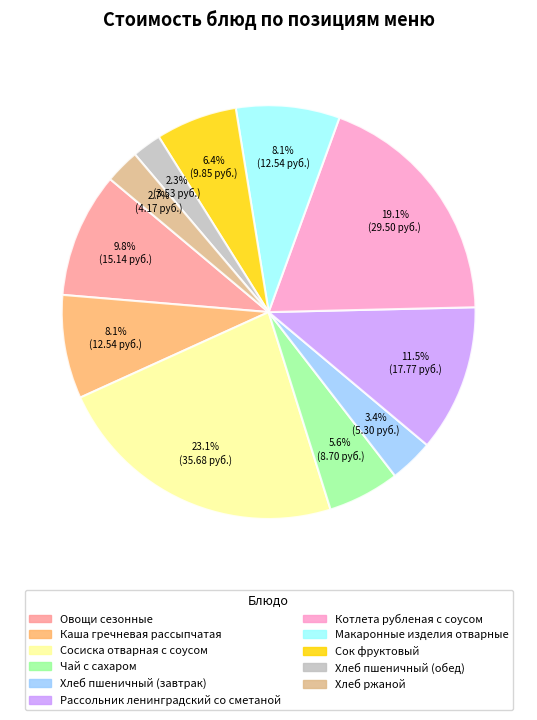

How much of the chart is everything except Макаронные изделия отварные?

91.9%